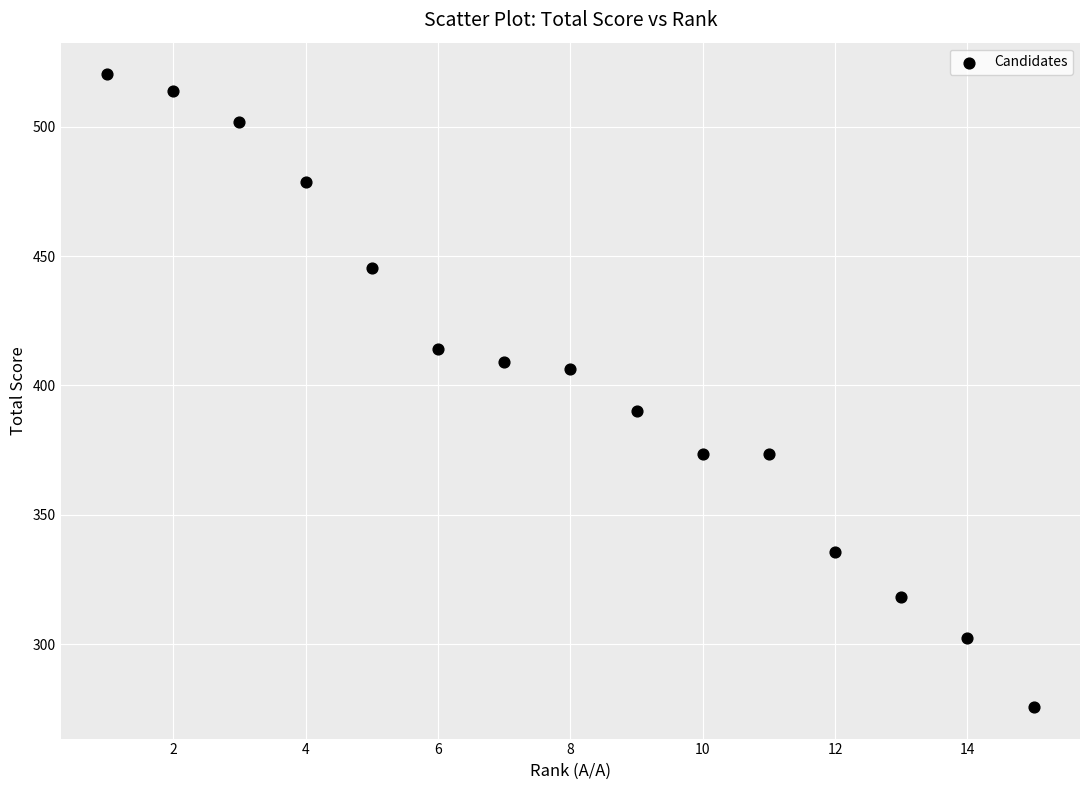

What is the range of X values (max minus min)?

14.0